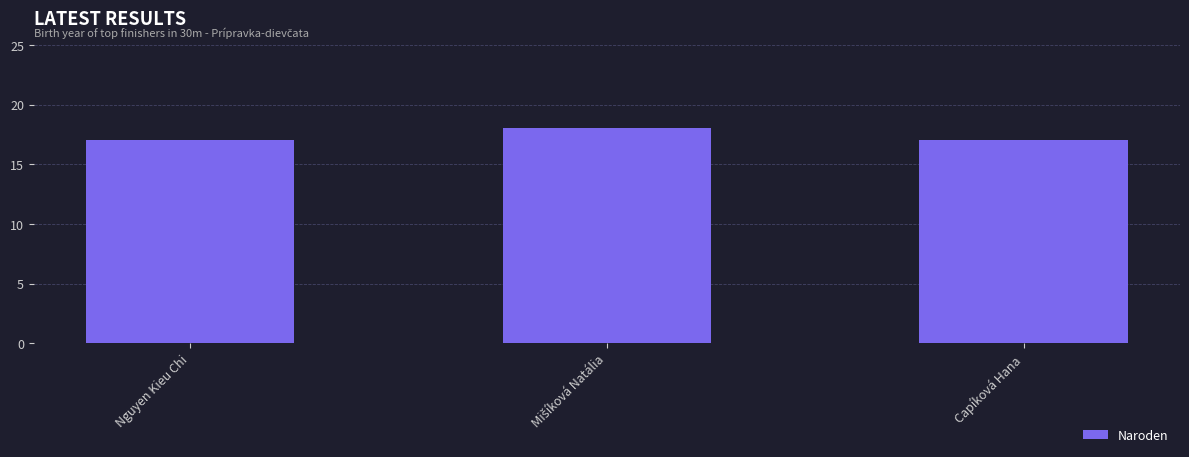

Is it true that the value at Nguyen Kieu Chi is 17?

True